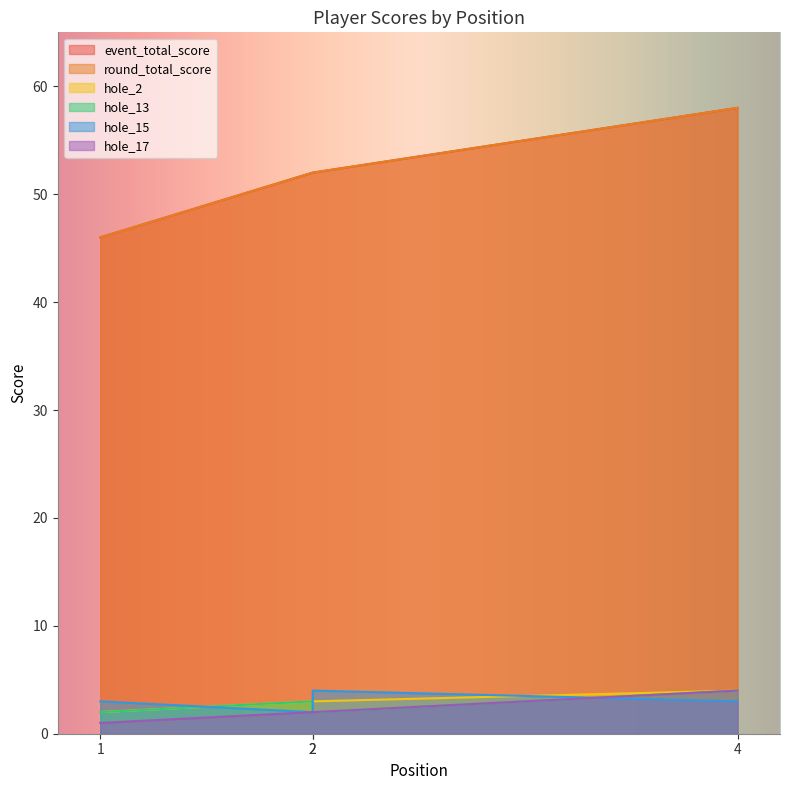

Which has a higher value, 4 or 2?

4